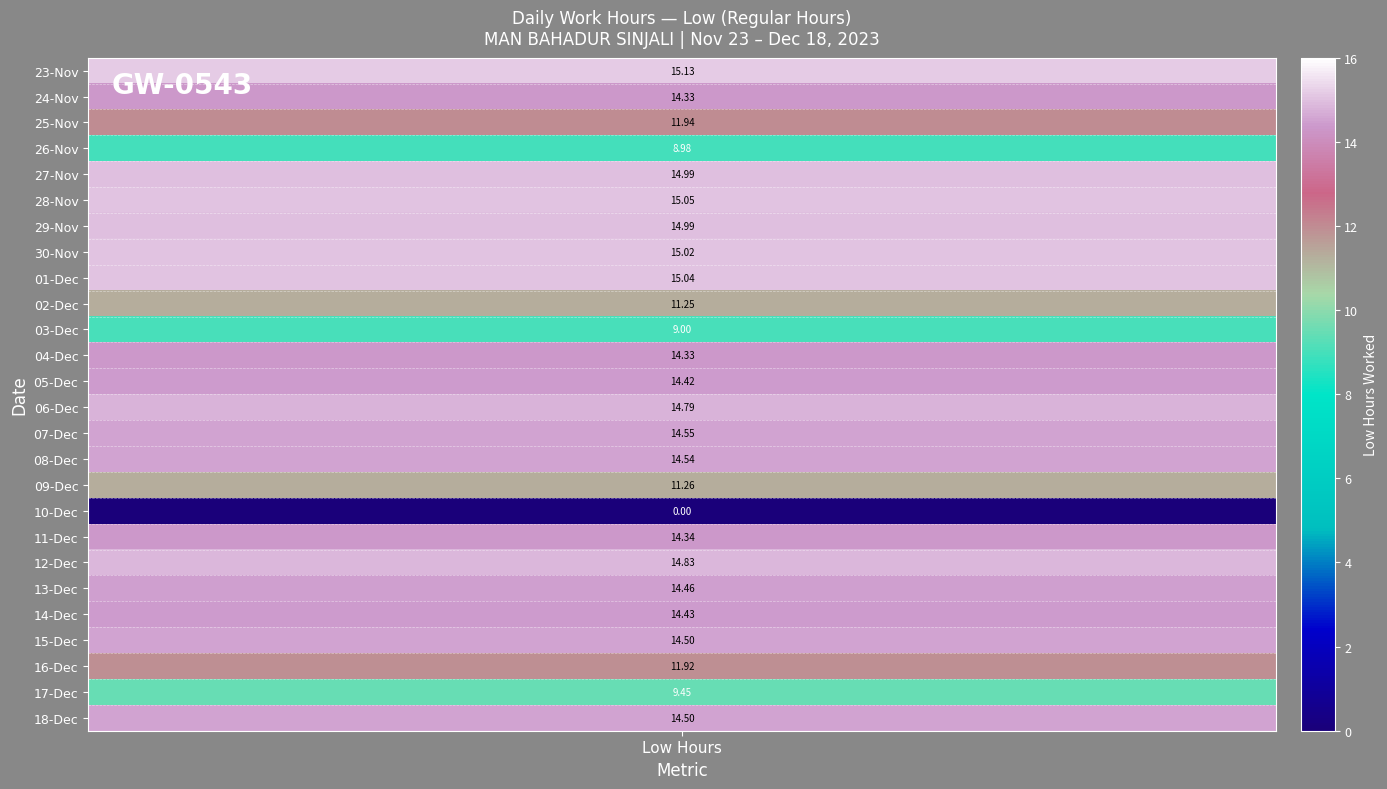

The value of 6 at 2 is -8.1. True or false?

False